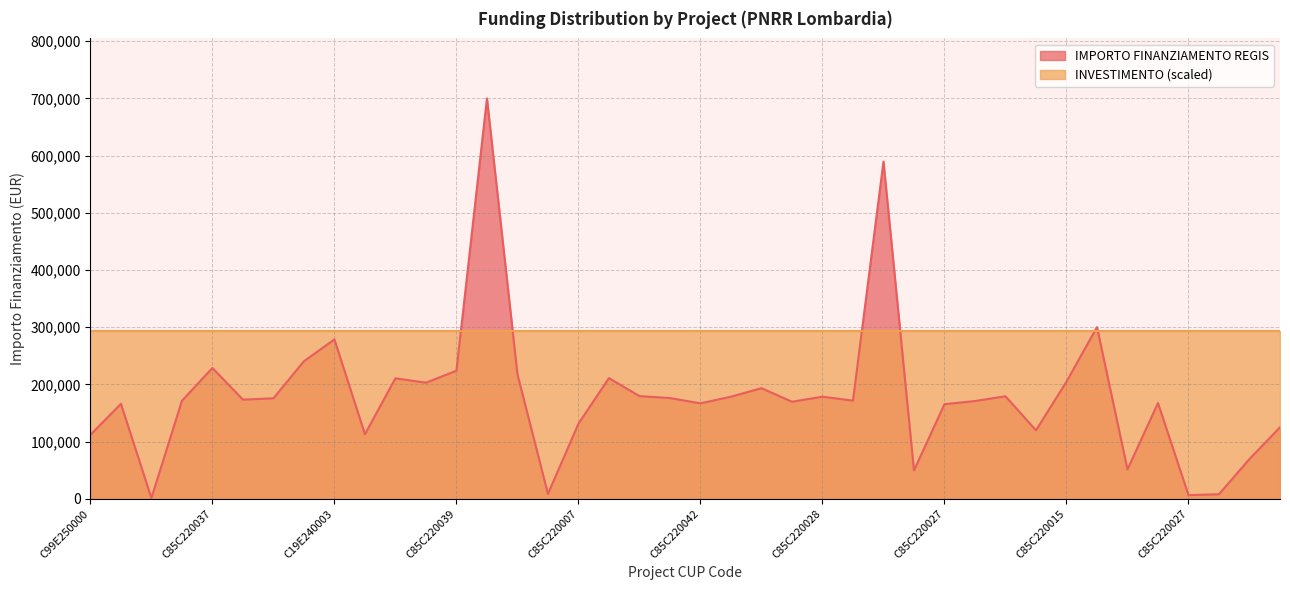

At which category does the data reach its first local valley?

C49E25000030004